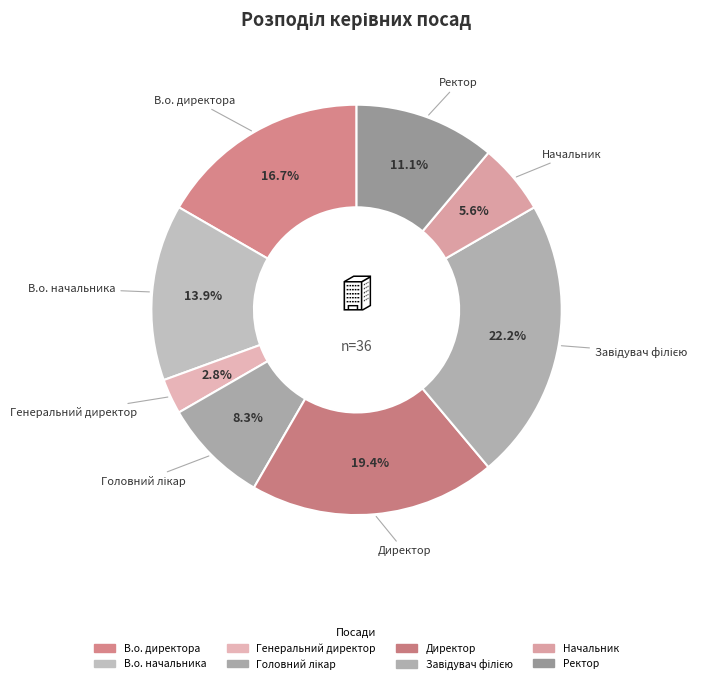

How many segments does this pie chart have?

8